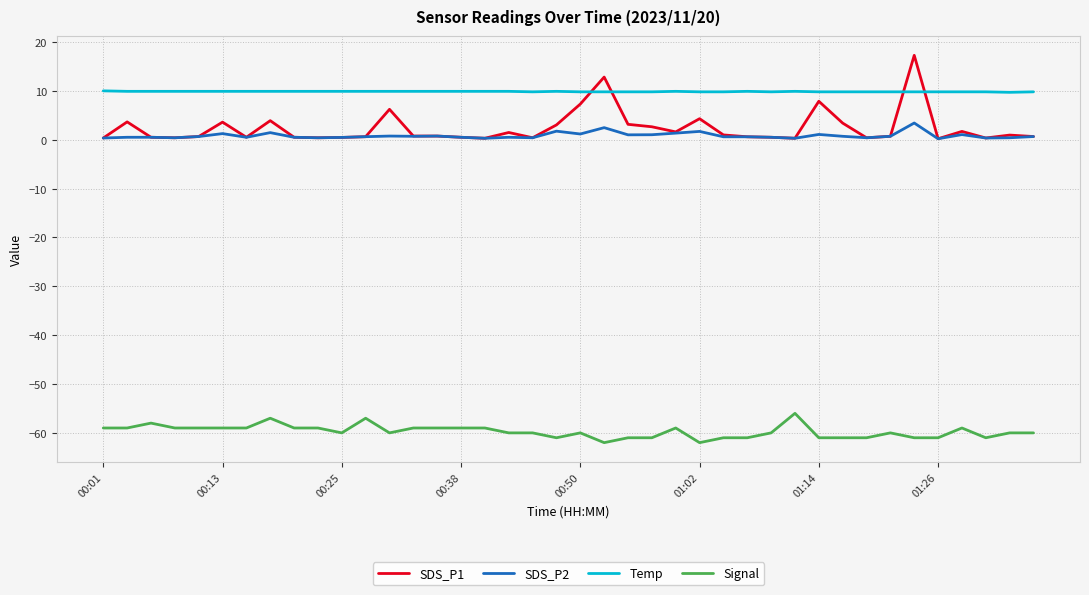

True or false: Signal and SDS_P2 cross at least once.

False